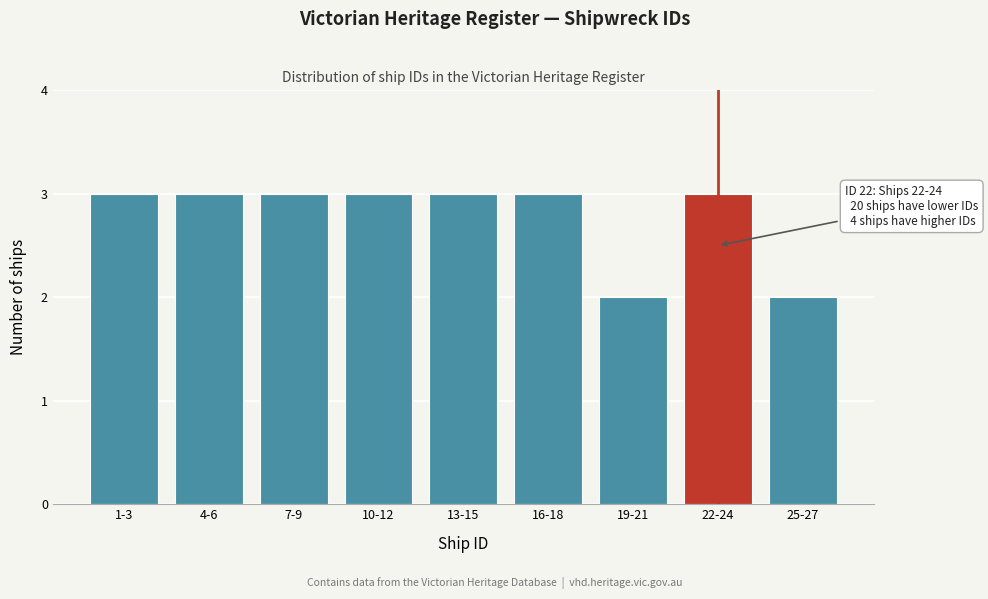

Reading left to right, extract all data points from this chart.

3	3	3	3	3	3	2	3	2